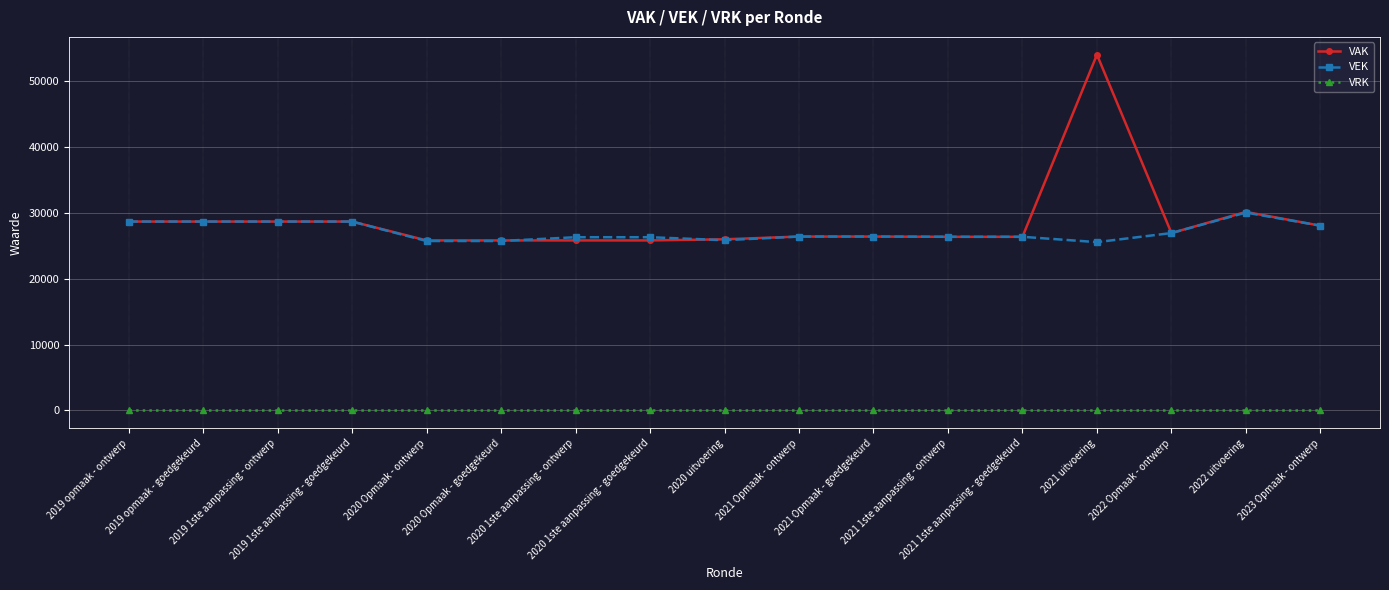

What position from the right is 2020 Opmaak - goedgekeurd?

12